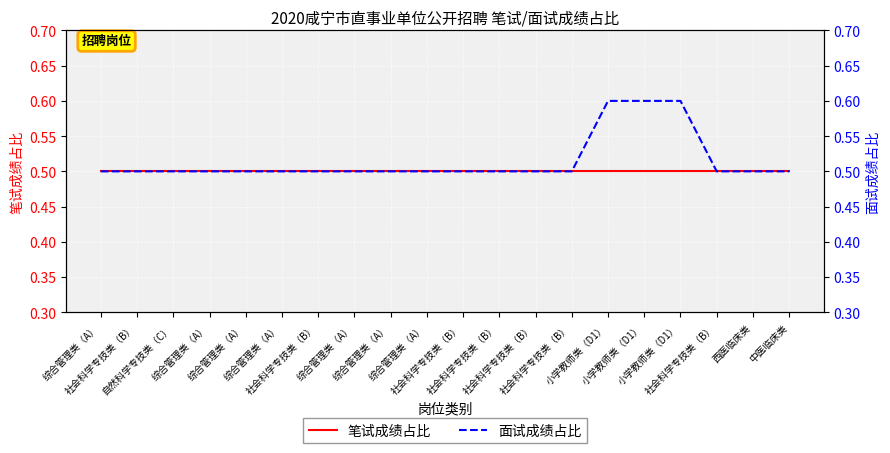

True or false: 笔试成绩占比 has a value of 0.9 at 小学教师类（D1）.

False